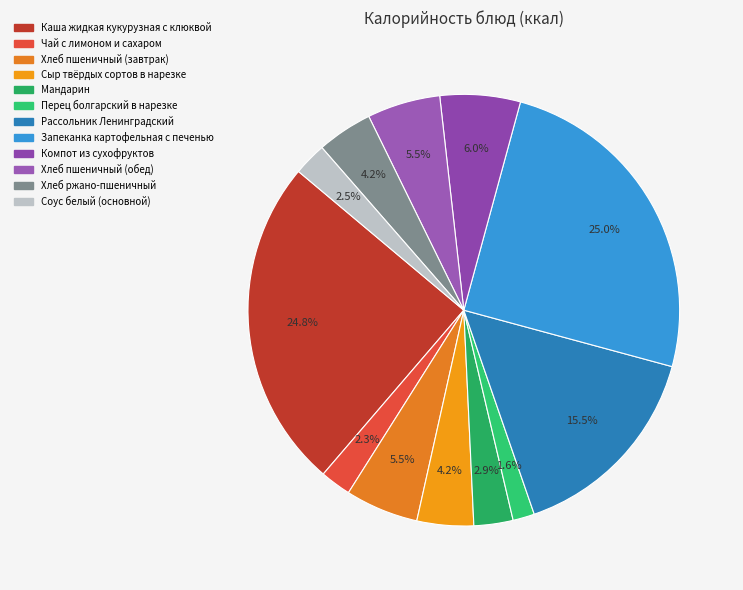

Does Запеканка картофельная с печенью account for over 50% of the chart?

No